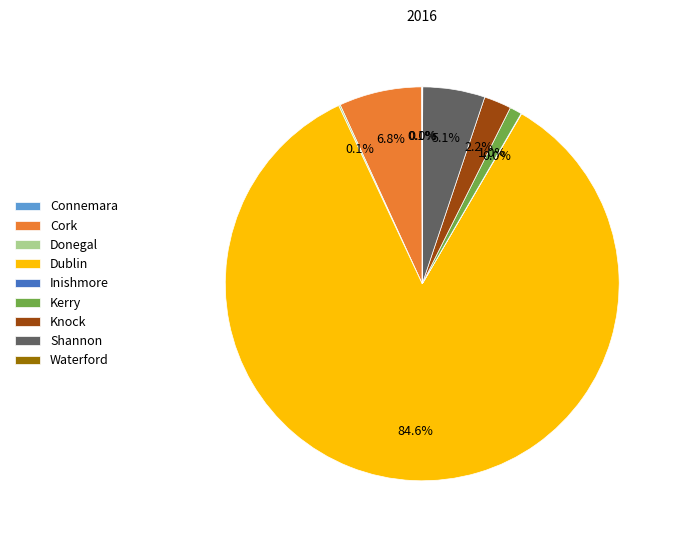

Which slice is the largest?

Dublin